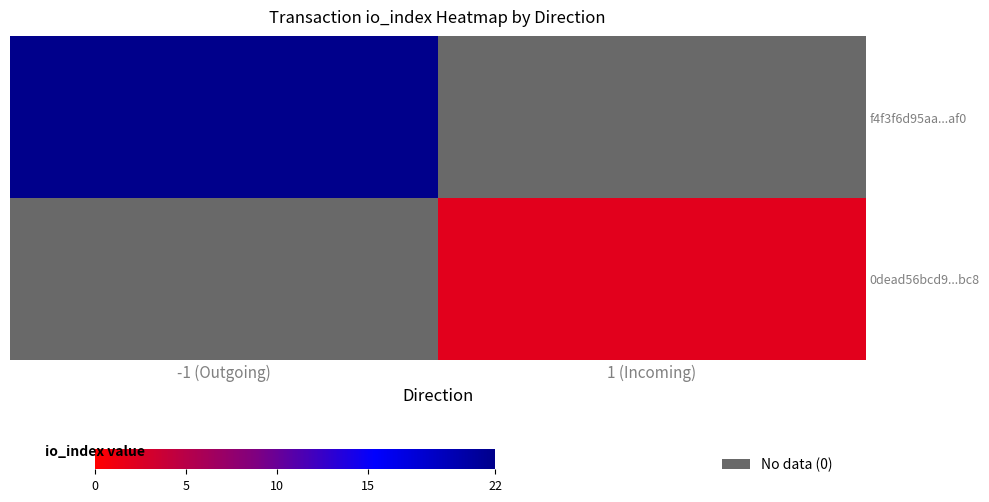

Which category has the highest value in the 0dead56bcd9...bc8 series?

-1 (Outgoing)